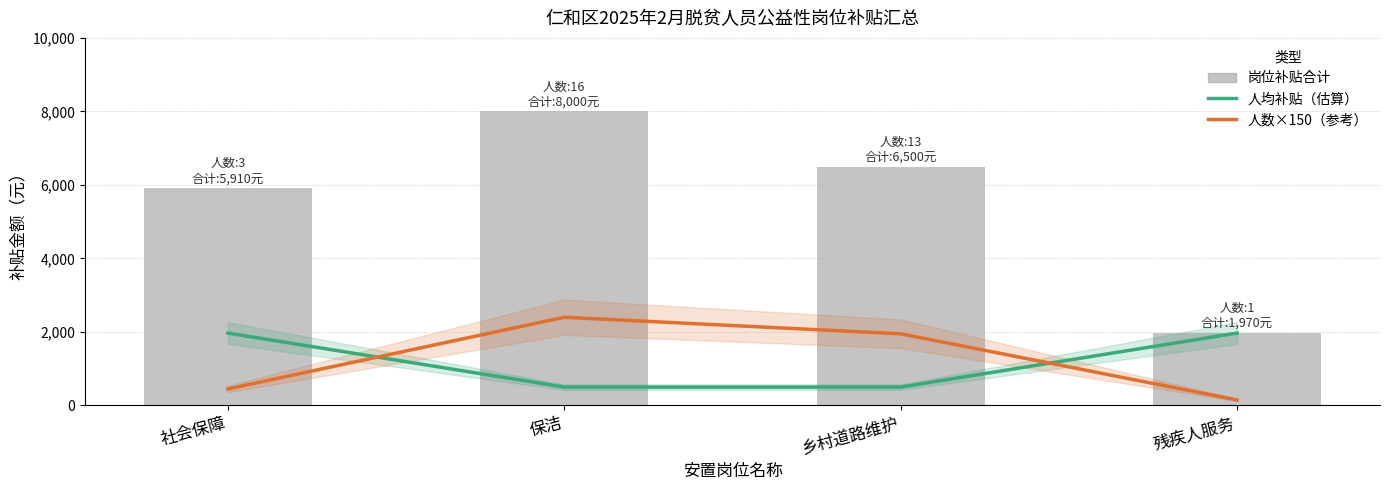

Rank the series by their maximum value, from highest to lowest.

岗位补贴合计, 人数×150（参考）, 人均补贴（估算）